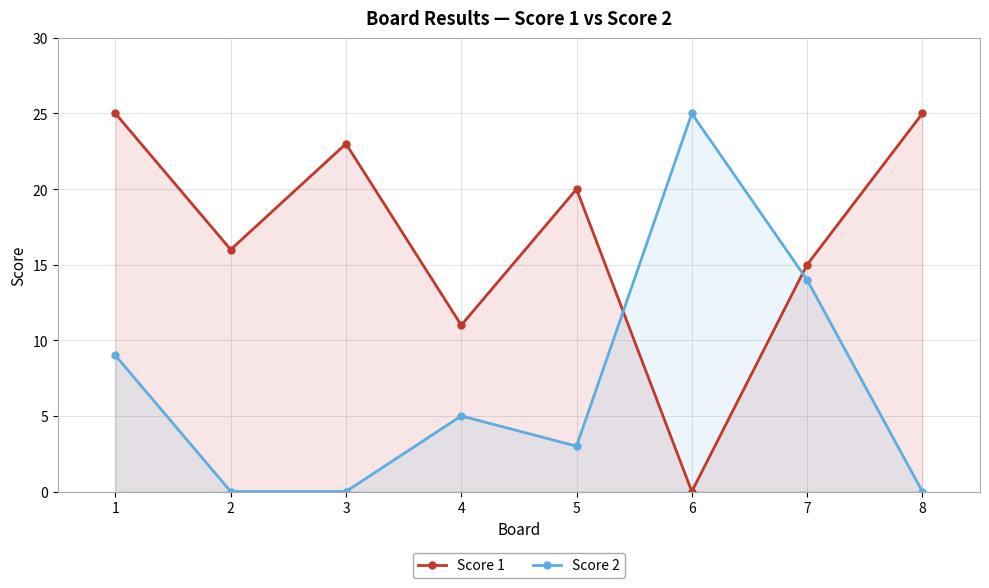

Rank the series by their maximum value, from lowest to highest.

Score 1, Score 2